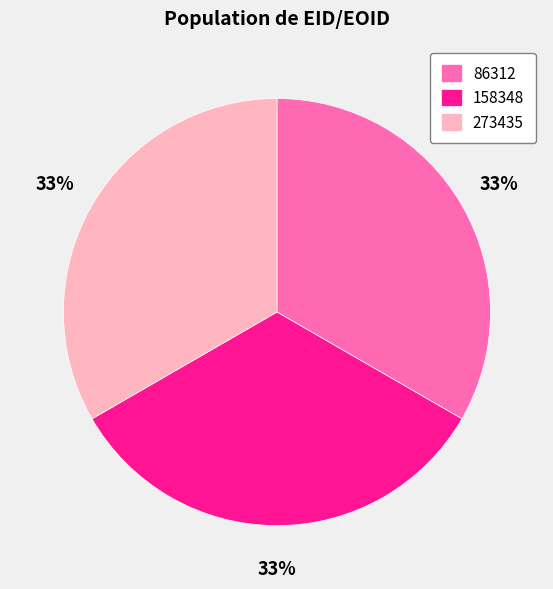

Combined, do 273435 and 86312 account for over 50%?

Yes